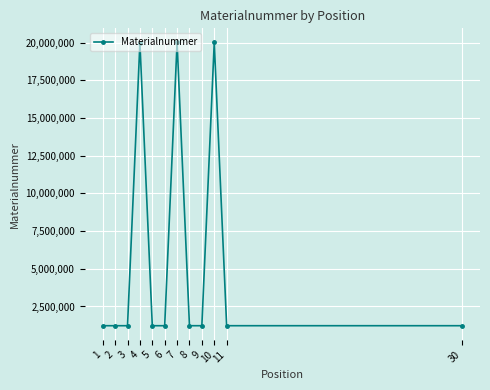

What is the sum of all values?

71048465